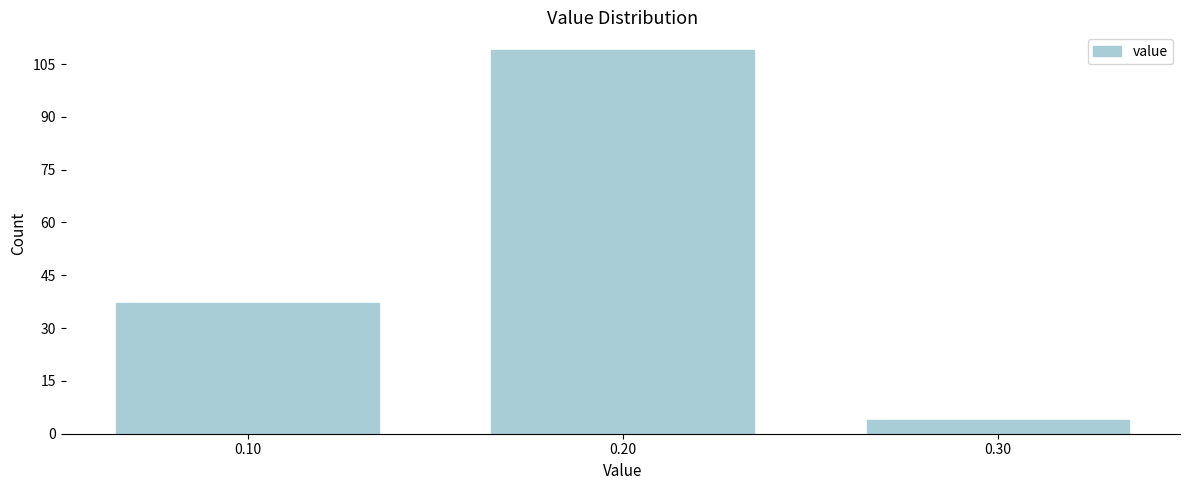

Reading right to left, list all the values displayed in this chart.

4	109	37